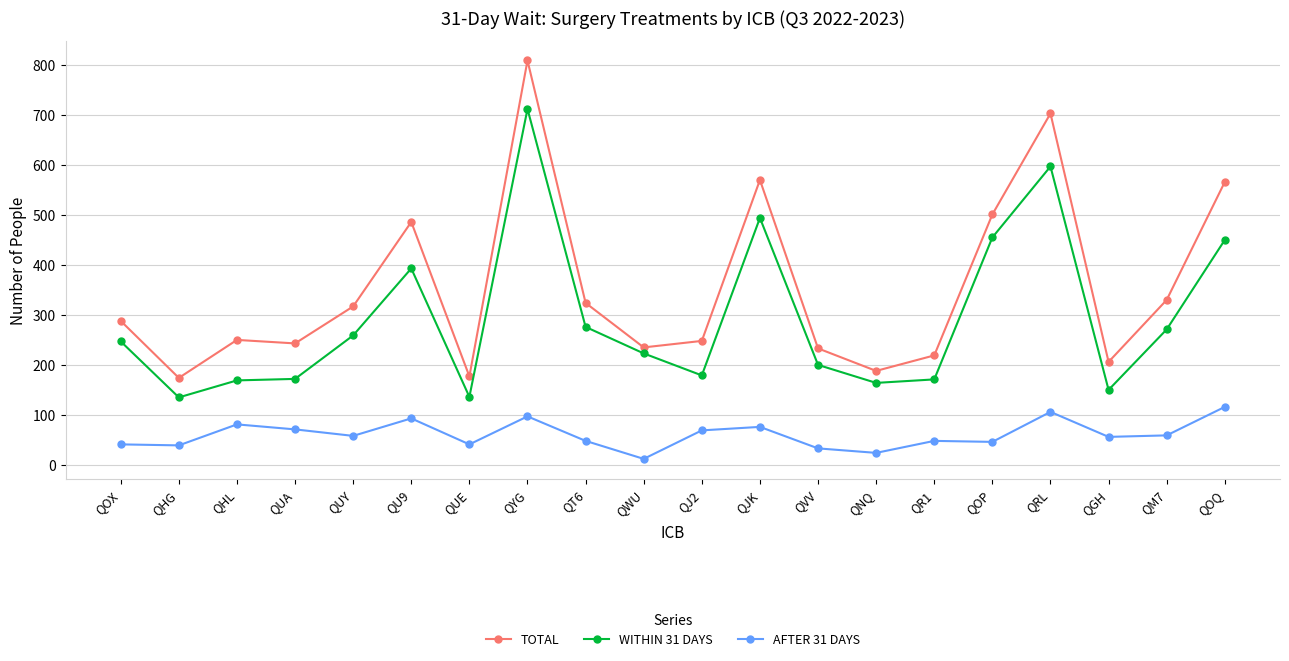

Is the value of WITHIN 31 DAYS at QUY greater than the value of TOTAL at QYG?

No